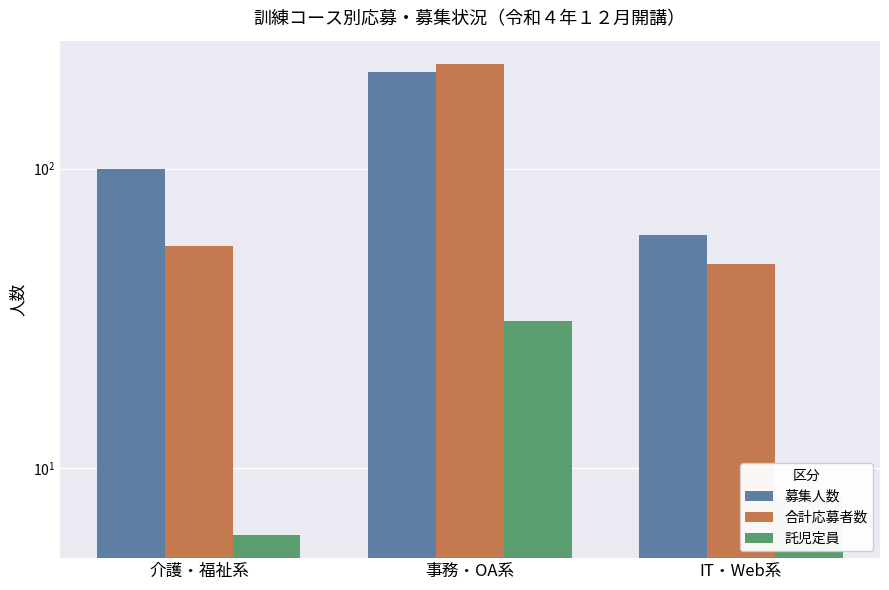

Which category has the lowest value across all series?

介護・福祉系